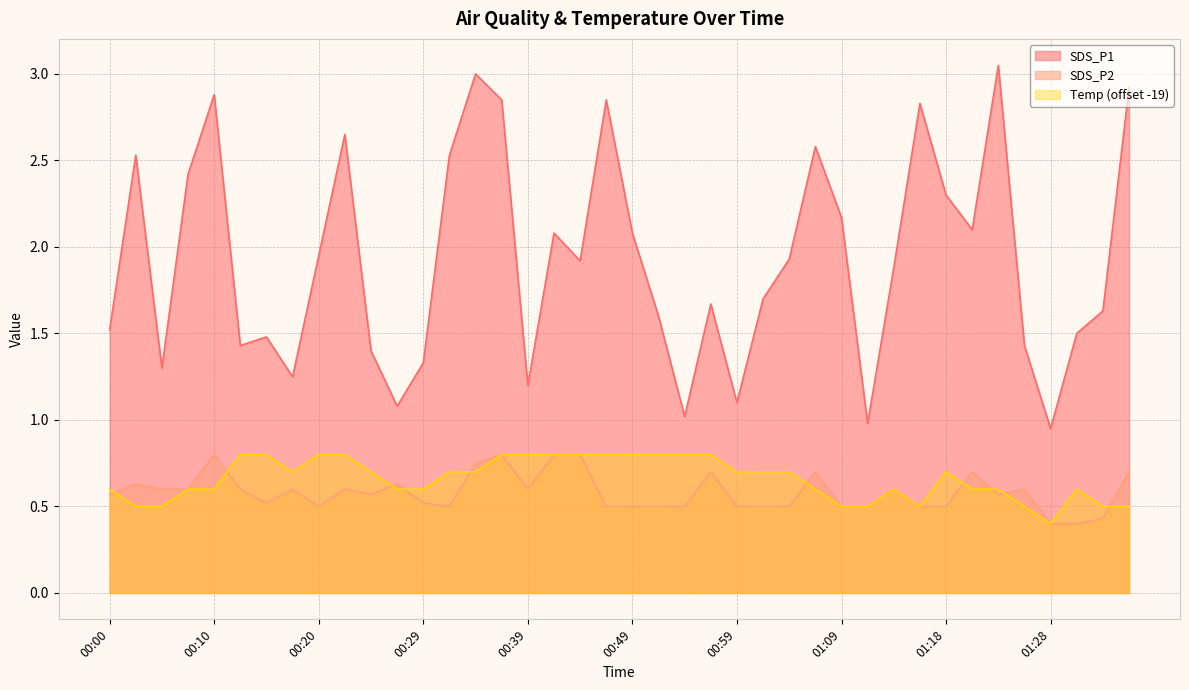

Reading right to left, transcribe all the data shown in this chart.

SDS_P1: 2.9	1.6	1.5	0.9	1.4	3.0	2.1	2.3	2.8	1.9	1.0	2.2	2.6	1.9	1.7	1.1	1.7	1.0	1.6	2.1	2.9	1.9	2.1	1.2	2.9	3.0	2.5	1.3	1.1	1.4	2.6	1.9	1.2	1.5	1.4	2.9	2.4	1.3	2.5	1.5
SDS_P2: 0.7	0.4	0.4	0.4	0.6	0.6	0.7	0.5	0.5	0.6	0.5	0.5	0.7	0.5	0.5	0.5	0.7	0.5	0.5	0.5	0.5	0.8	0.8	0.6	0.8	0.8	0.5	0.5	0.6	0.6	0.6	0.5	0.6	0.5	0.6	0.8	0.6	0.6	0.6	0.6
Temp: 0.5	0.5	0.6	0.4	0.5	0.6	0.6	0.7	0.5	0.6	0.5	0.5	0.6	0.7	0.7	0.7	0.8	0.8	0.8	0.8	0.8	0.8	0.8	0.8	0.8	0.7	0.7	0.6	0.6	0.7	0.8	0.8	0.7	0.8	0.8	0.6	0.6	0.5	0.5	0.6